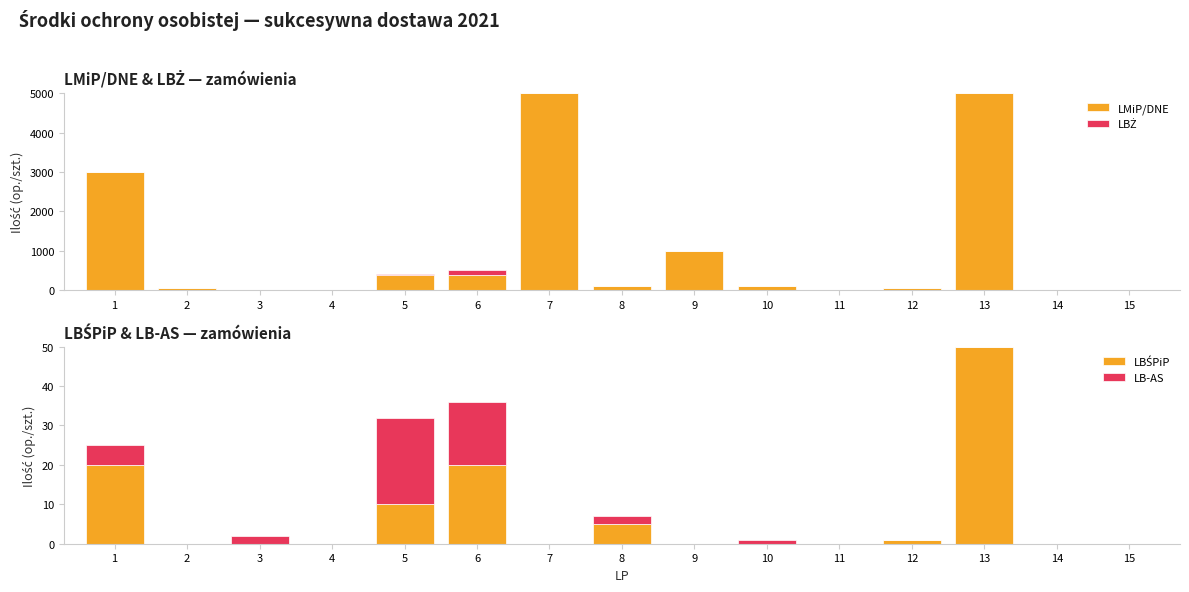

What is the value of the LBŻ bar at the 6th from the left?

107